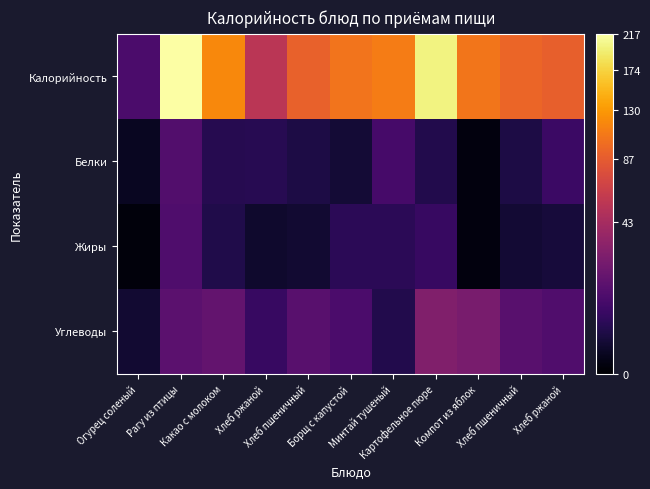

Which category has the highest value across all series?

Рагу из птицы